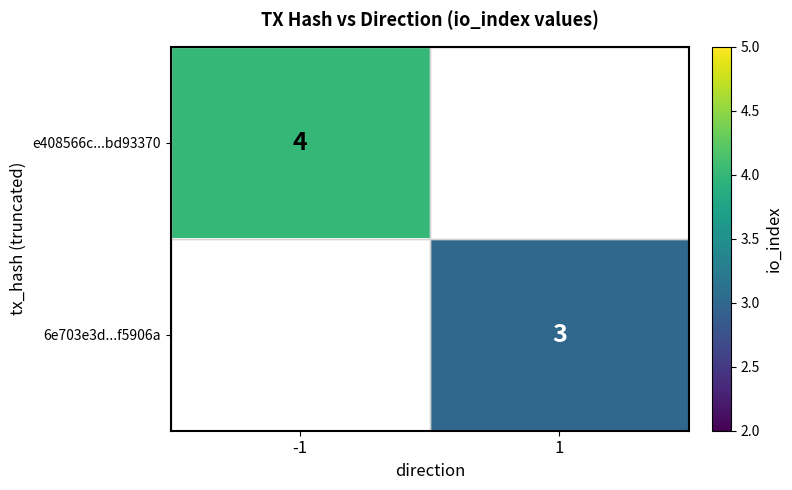

Is it true that 6e703e3d...f5906a equals 4.2 at 1?

False